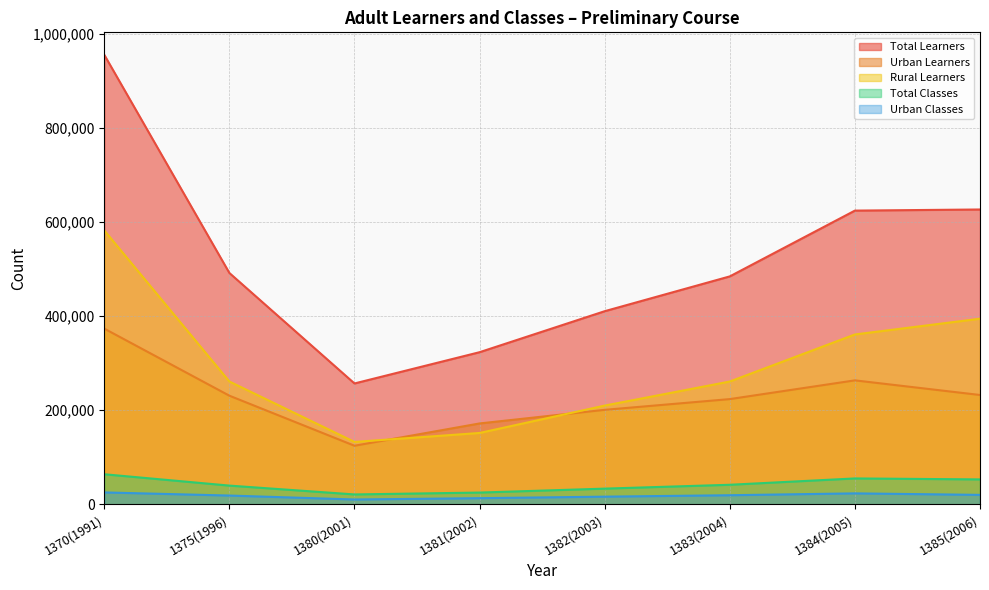

What is the value of the Total Classes point at the 3rd from the left?

20781